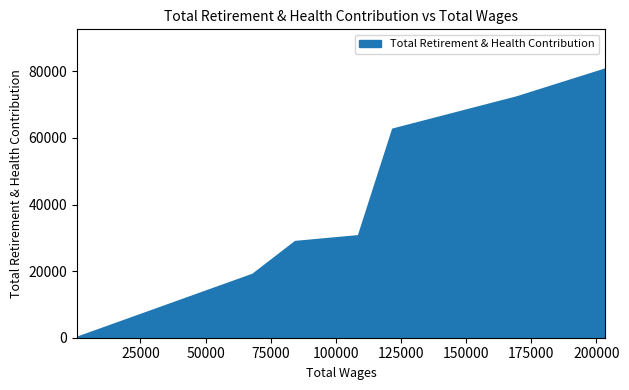

True or false: the data shows -32691 at 630.0.

False